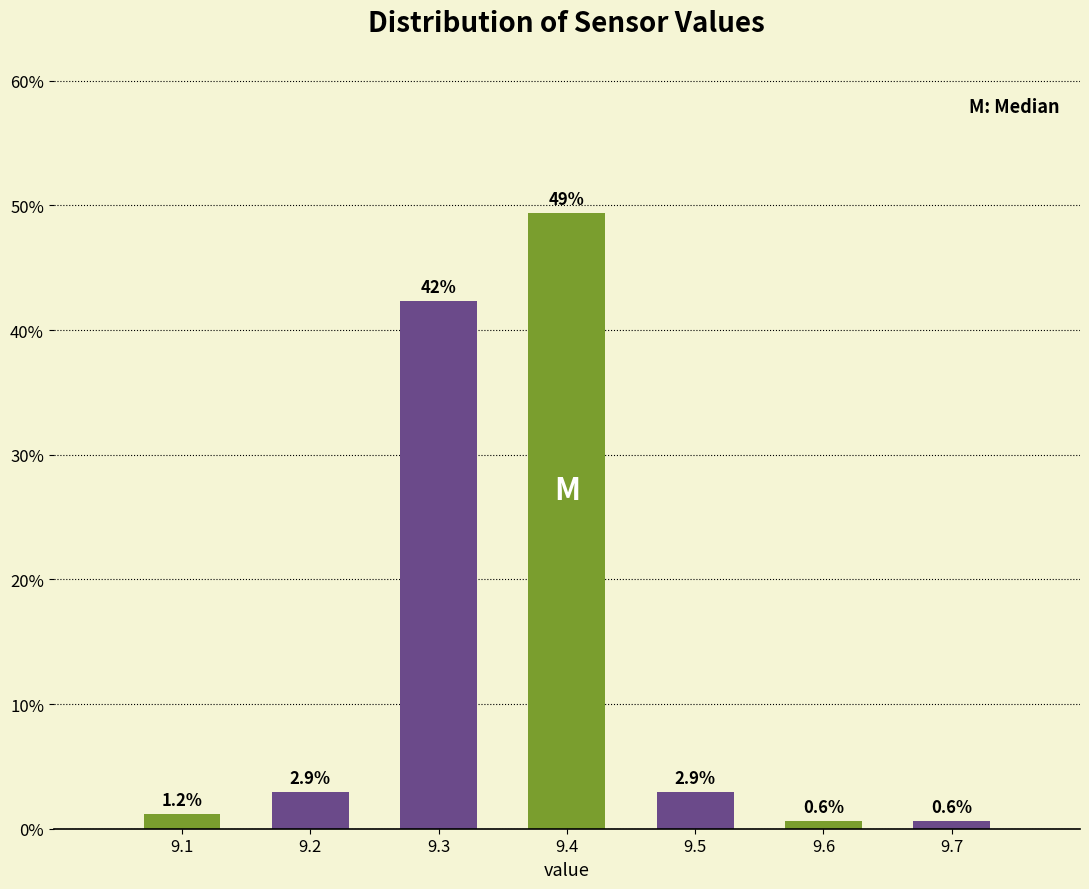

Reading left to right, list all the values displayed in this chart.

9.1=1.2	9.2=2.9	9.3=42.4	9.4=49.4	9.5=2.9	9.6=0.6	9.7=0.6